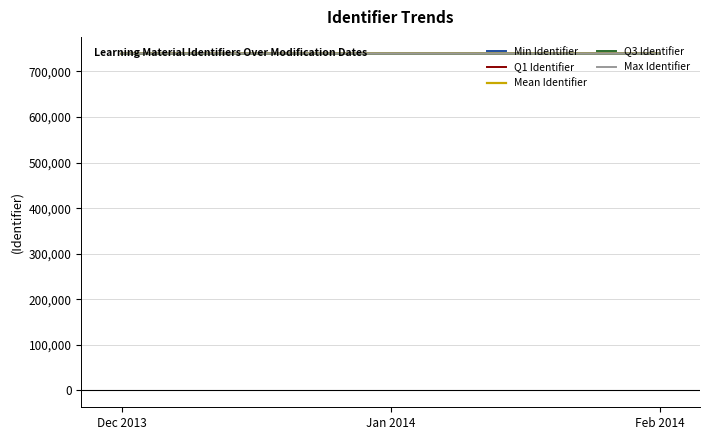

Where is Max Identifier nearest to the value 738885?

Feb 2014